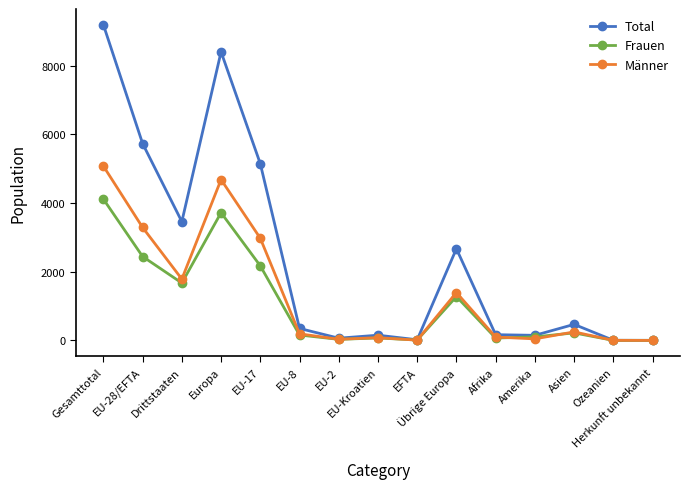

The Männer series shows 366 at Drittstaaten. True or false?

False